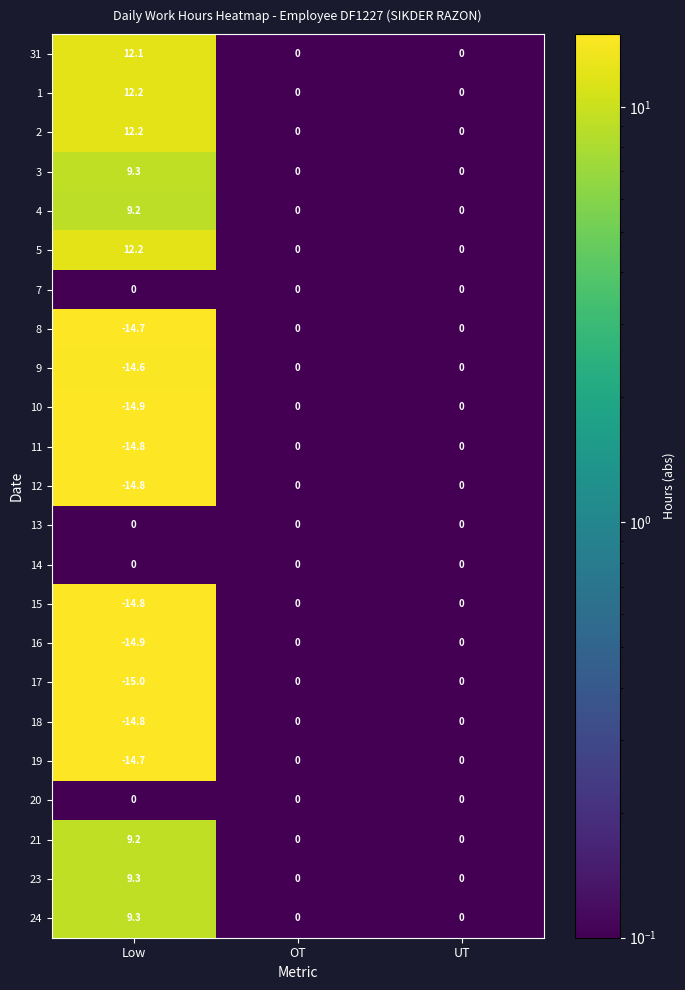

What is the total value across all series at Low?

-53.0